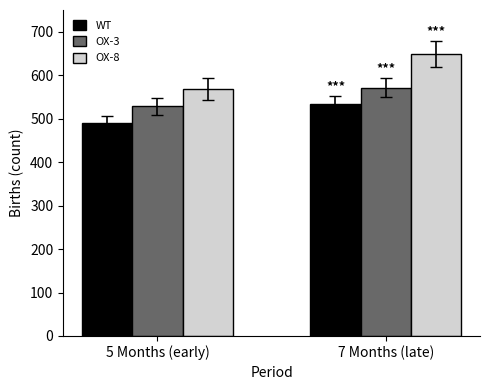

Rank the series at 5 Months (early) from lowest to highest value.

WT, OX-3, OX-8